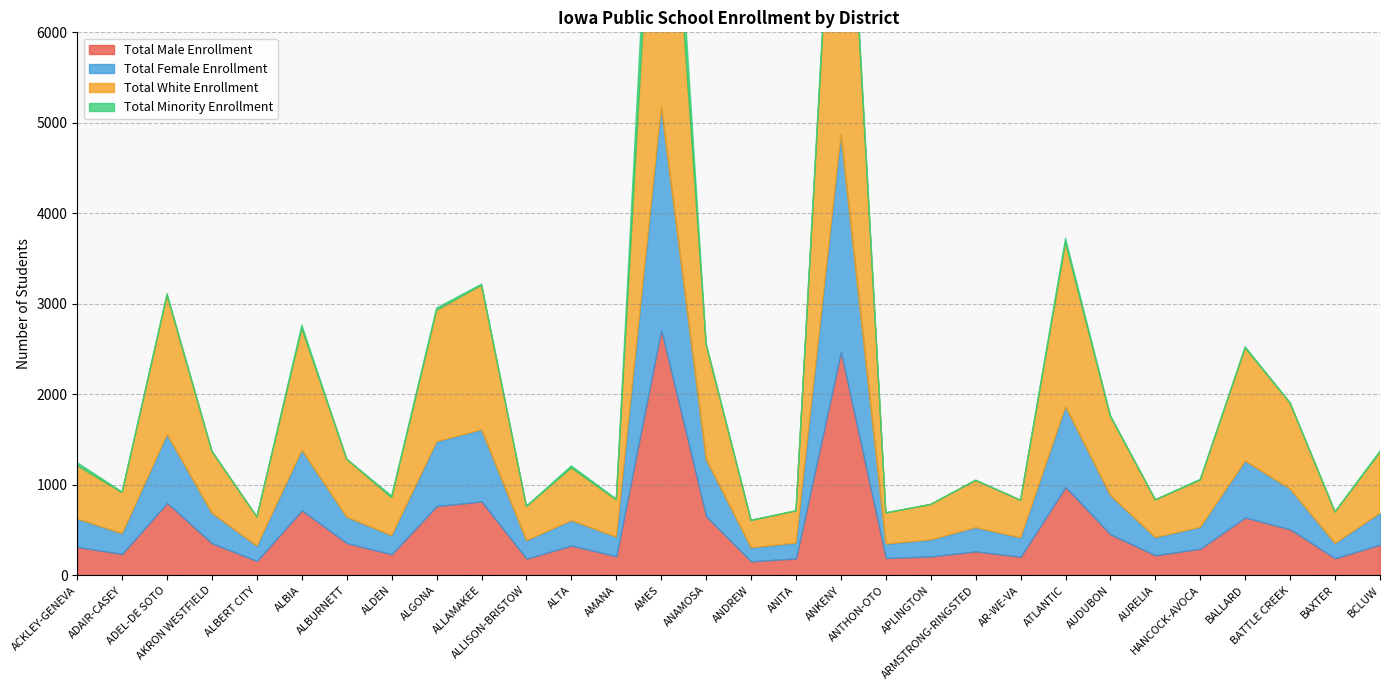

True or false: Total White Enrollment has a value of 342 at ANTHON-OTO.

True